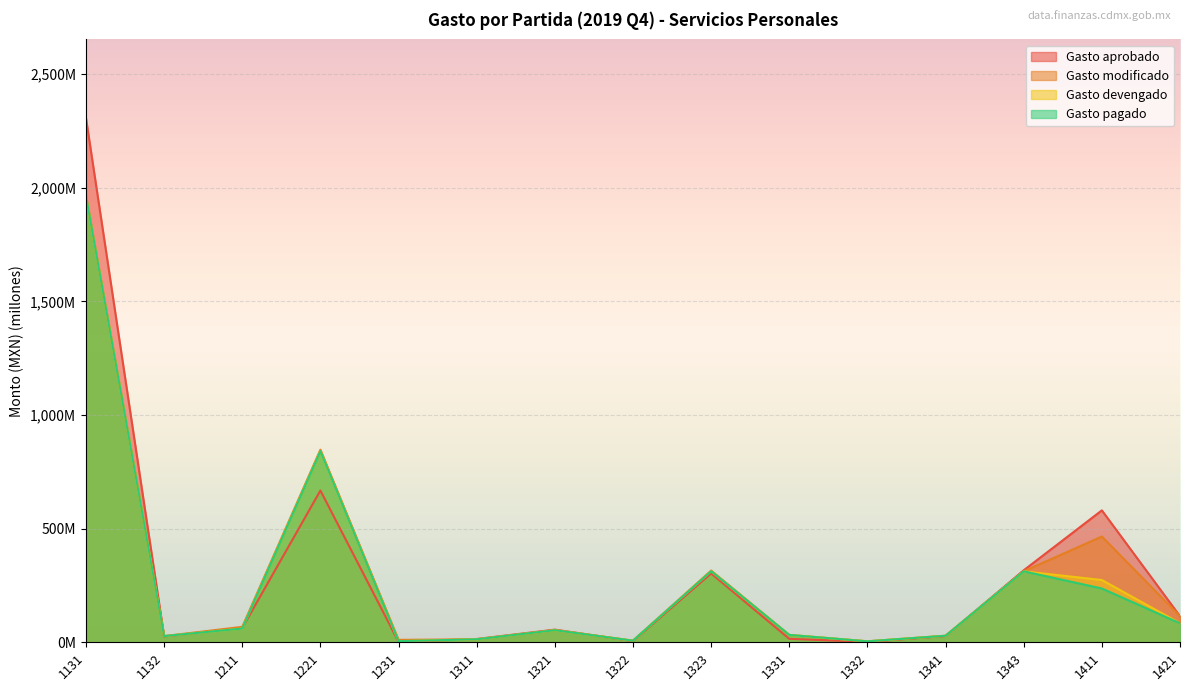

What is the difference between the maximum and minimum values in the Gasto pagado series?

1960.8